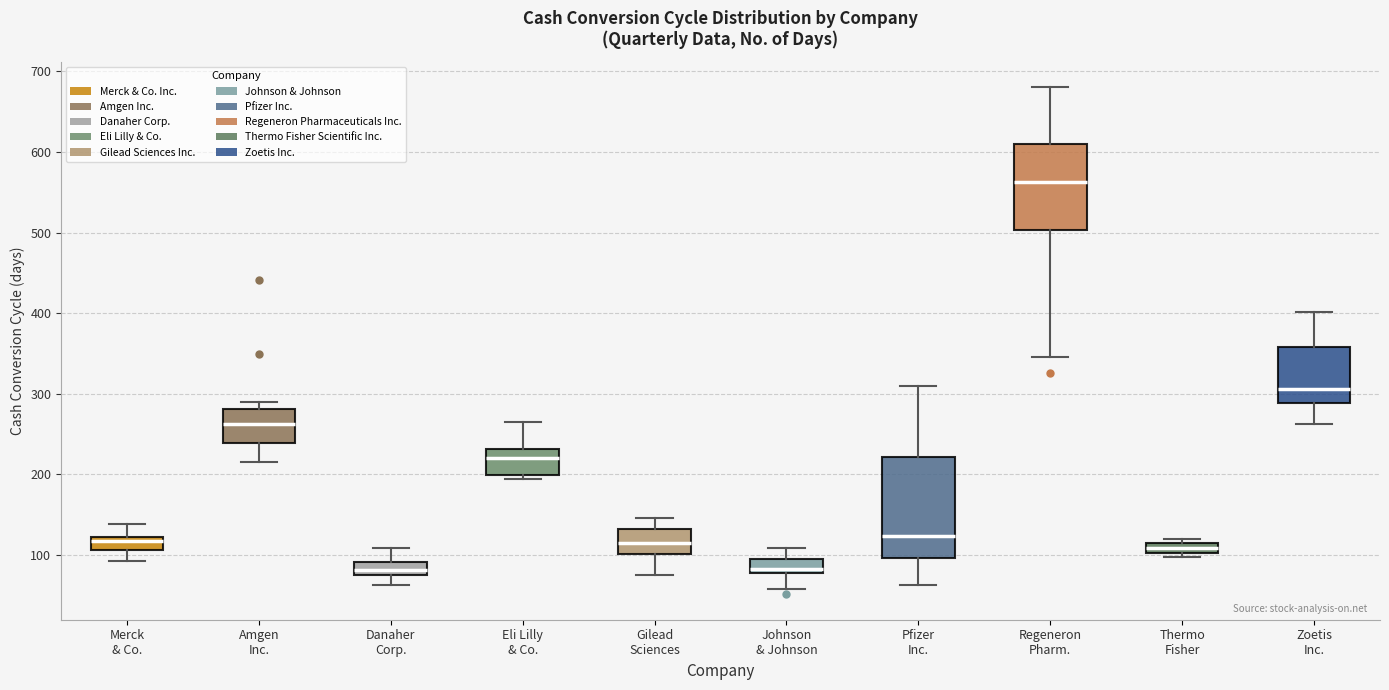

Where is the upper edge of the box for Pfizer Inc. on the y-axis? The values are not printed on the chart, so give them approximately, as read against the axis.

220